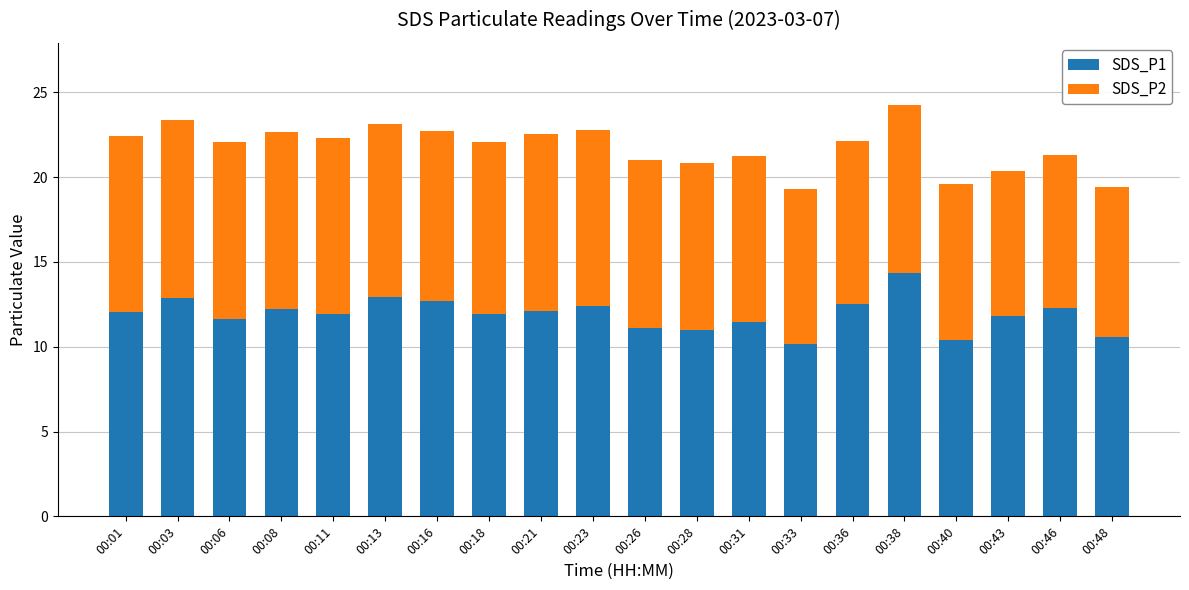

The SDS_P1 series shows 11.8 at 00:43. True or false?

True